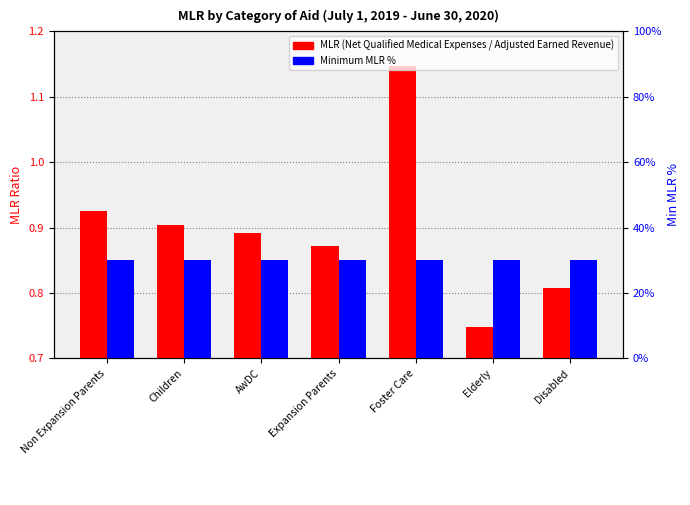

Which series has the largest range (max minus min)?

MLR (Net Qualified Medical Expenses / Adjusted Earned Revenue)